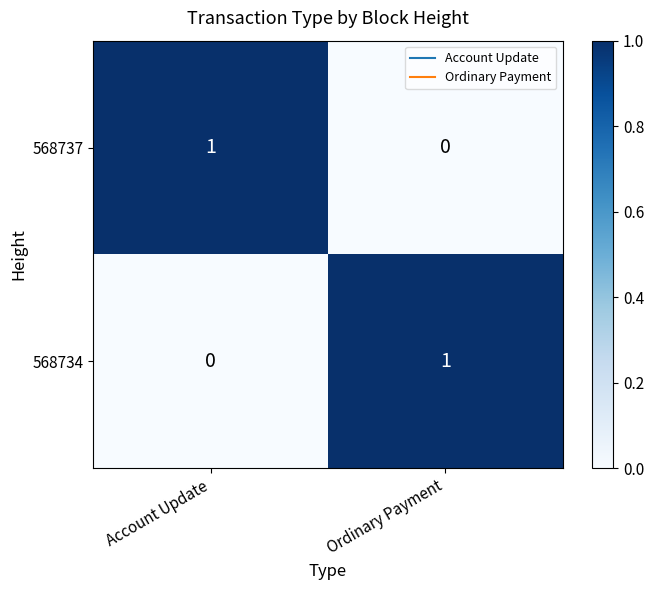

How many values in the 568734 series are below 1?

1